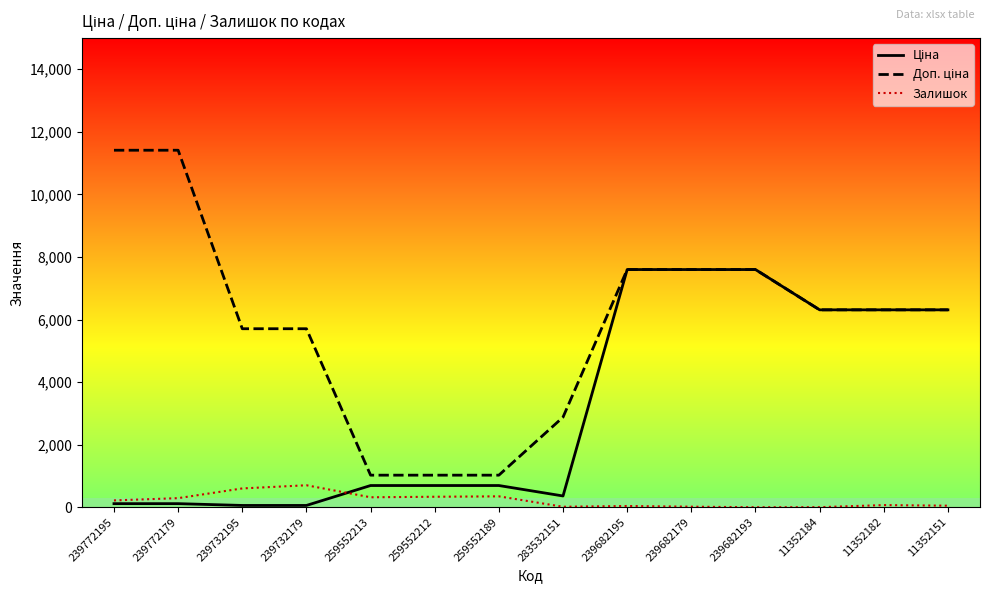

What is the total value across all series at 259552189?

2066.3